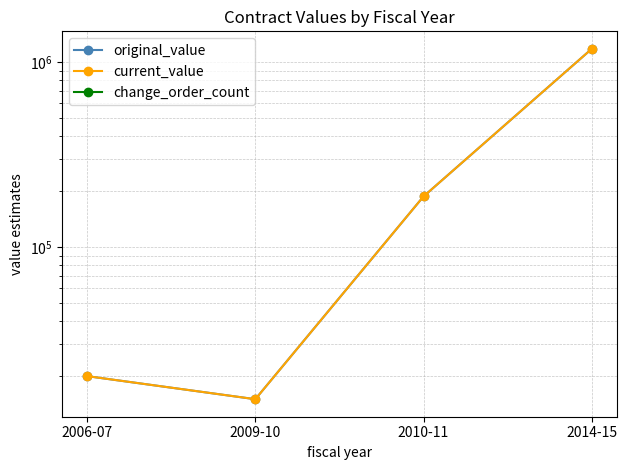

Is the value of original_value at 2010-11 greater than the value of change_order_count at 2006-07?

Yes